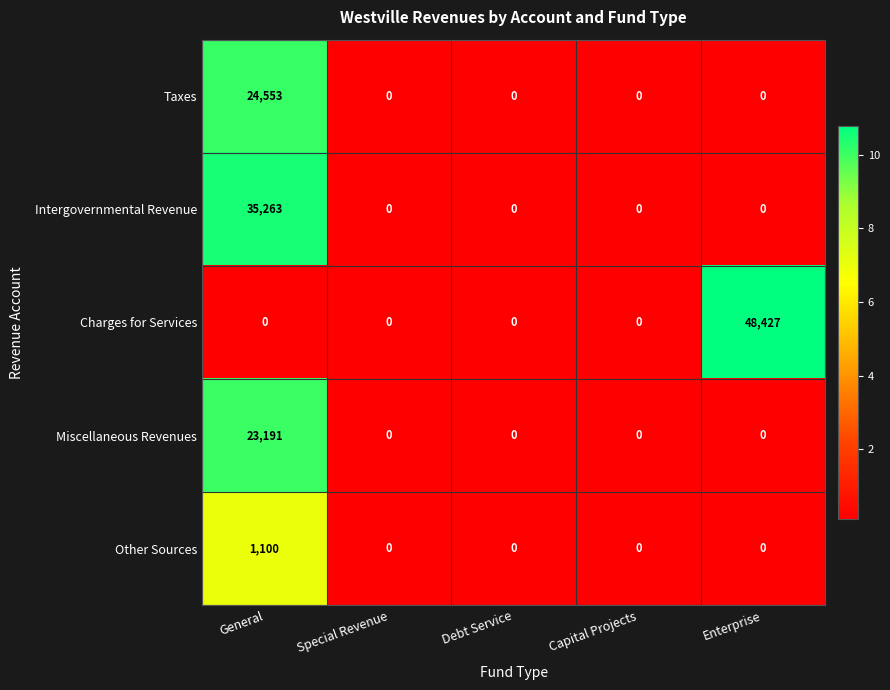

Read the Other Sources value at General, to the nearest 50.

1100